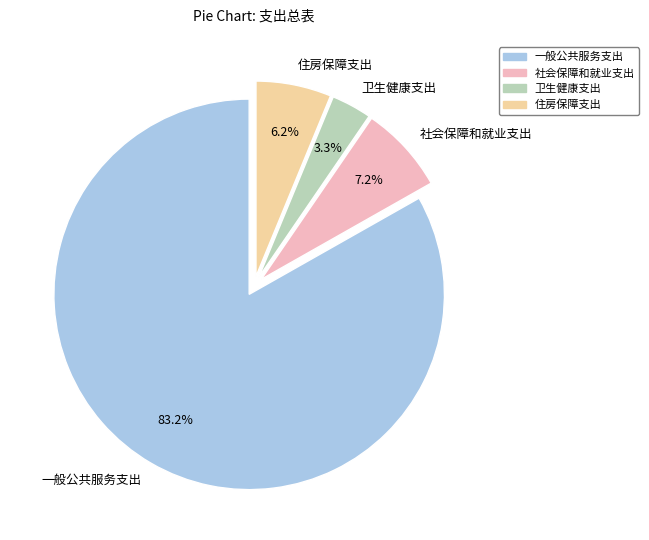

Approximately how many times larger is the value at 社会保障和就业支出 compared to 住房保障支出?

1.2